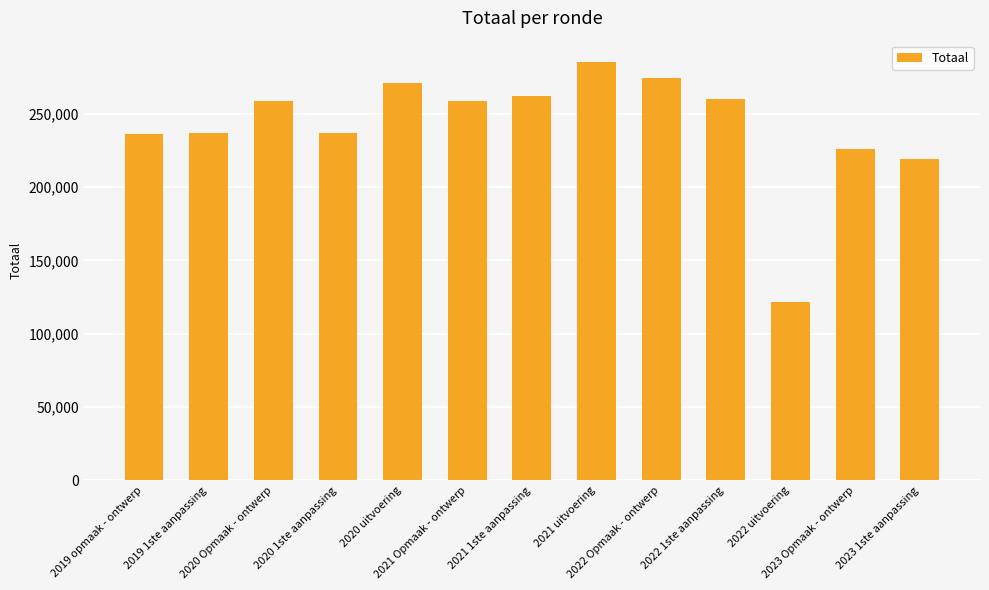

What is the maximum value shown in the chart?

285556